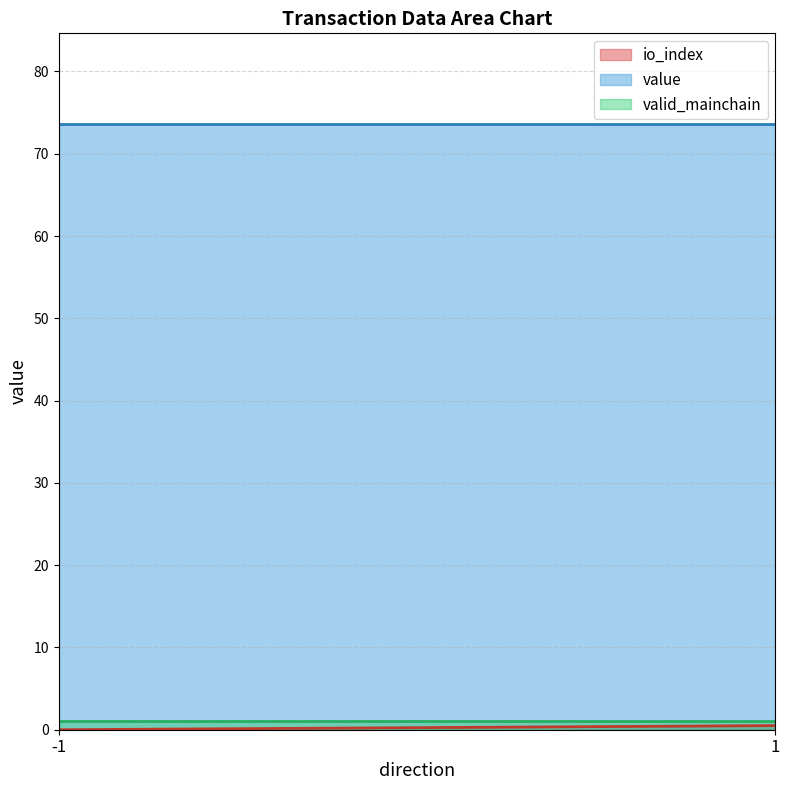

What is the spread (max minus min) of values at 1?

73.1